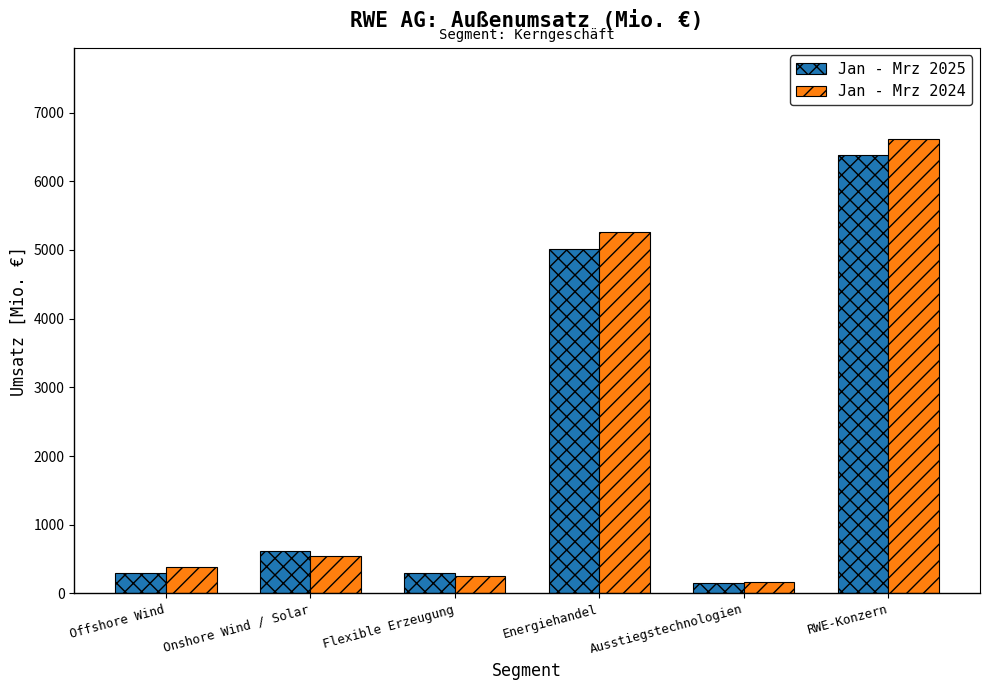

What are all the series names shown in the legend?

Jan - Mrz 2025, Jan - Mrz 2024